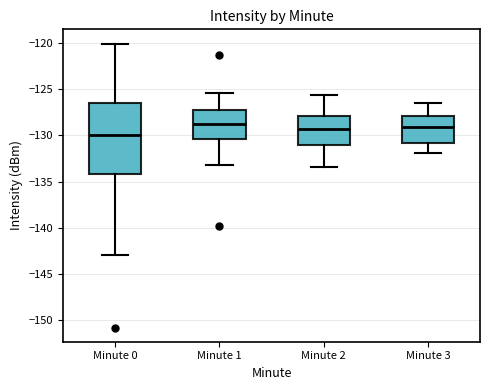

Reading left to right, transcribe this box plot: for each box, give where its median line is, the range the box spans, and where its two whiskers end, as read against the y-axis. The values are not printed on the chart, so give them approximately, as read against the axis.

Minute 0: median -130.0, box -134.0 to -126.5, whiskers -143.0 to -120.0
Minute 1: median -128.5, box -130.5 to -127.5, whiskers -133.0 to -125.5
Minute 2: median -129.5, box -131.0 to -128.0, whiskers -133.5 to -125.5
Minute 3: median -129.0, box -131.0 to -128.0, whiskers -132.0 to -126.5